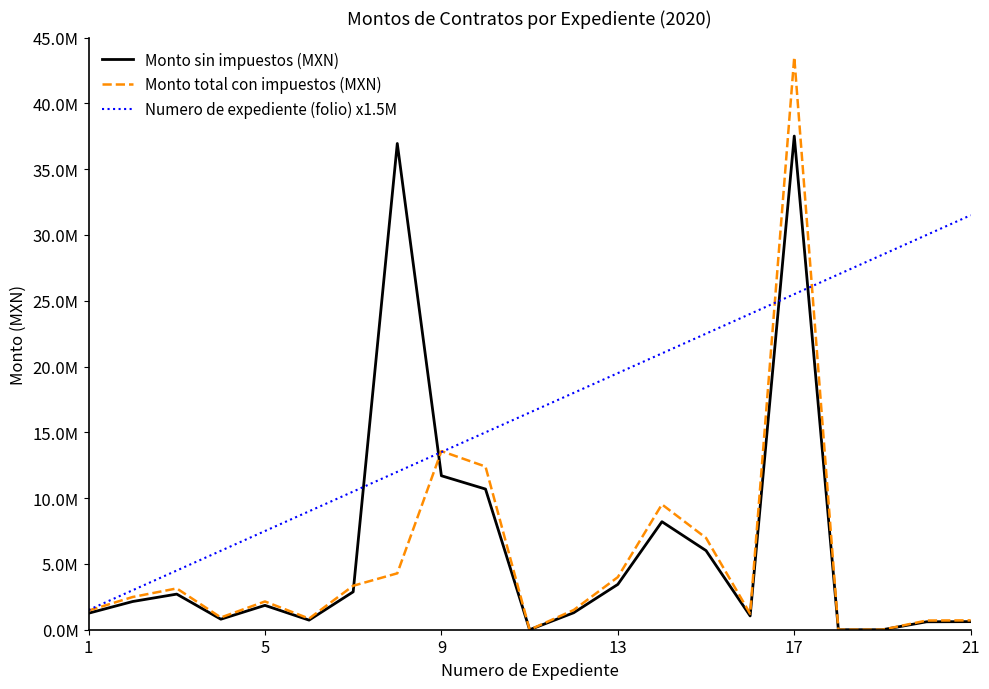

True or false: Numero de expediente (folio) x1.5M has more than 0 interior local peaks.

False